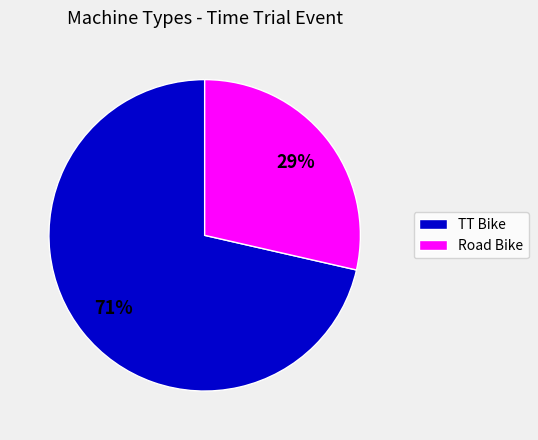

To the nearest percent, what percentage of the pie is Road Bike?

29%